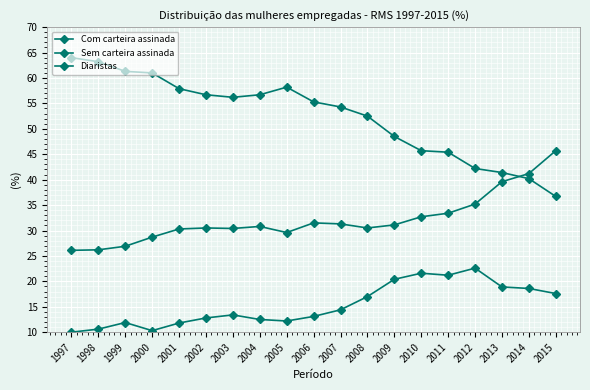

Reading left to right, list all the values displayed in this chart.

Com carteira assinada: 26.1	26.2	26.9	28.7	30.3	30.5	30.4	30.8	29.6	31.5	31.3	30.5	31.1	32.7	33.4	35.2	39.6	41.2	45.7
Sem carteira assinada: 64.0	63.2	61.3	61.0	57.9	56.7	56.2	56.7	58.2	55.3	54.3	52.5	48.5	45.7	45.4	42.2	41.4	40.2	36.7
Diaristas: 10.0	10.6	11.9	10.3	11.8	12.8	13.4	12.5	12.2	13.1	14.4	17.0	20.4	21.6	21.2	22.6	18.9	18.6	17.6